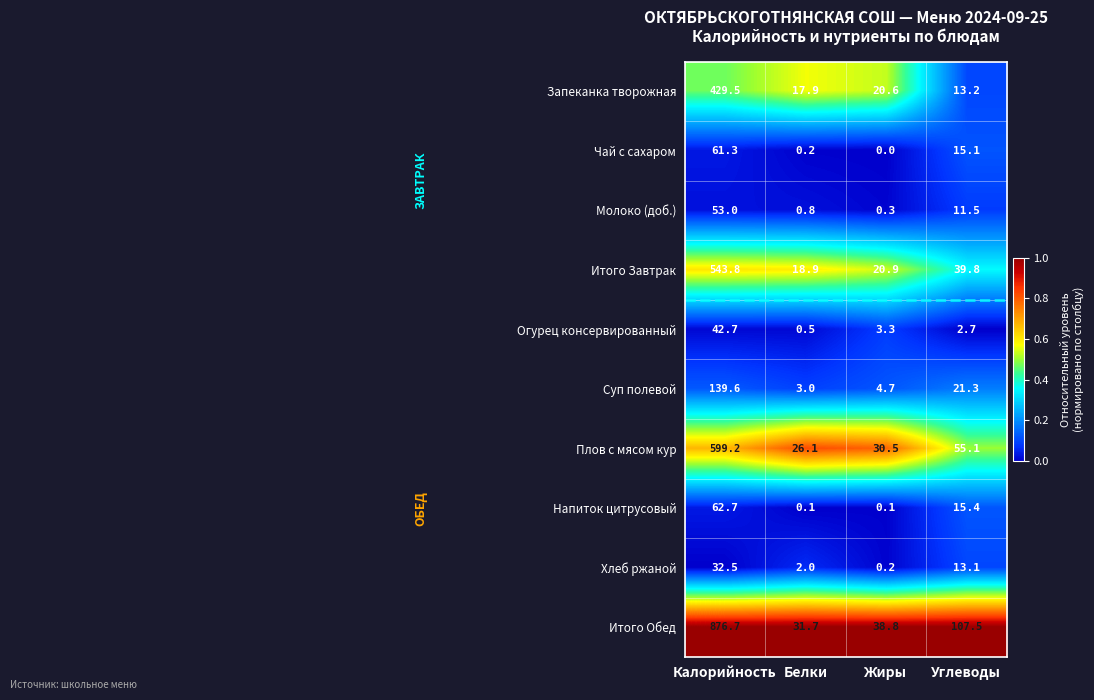

Read the Напиток цитрусовый value at Углеводы.

15.4